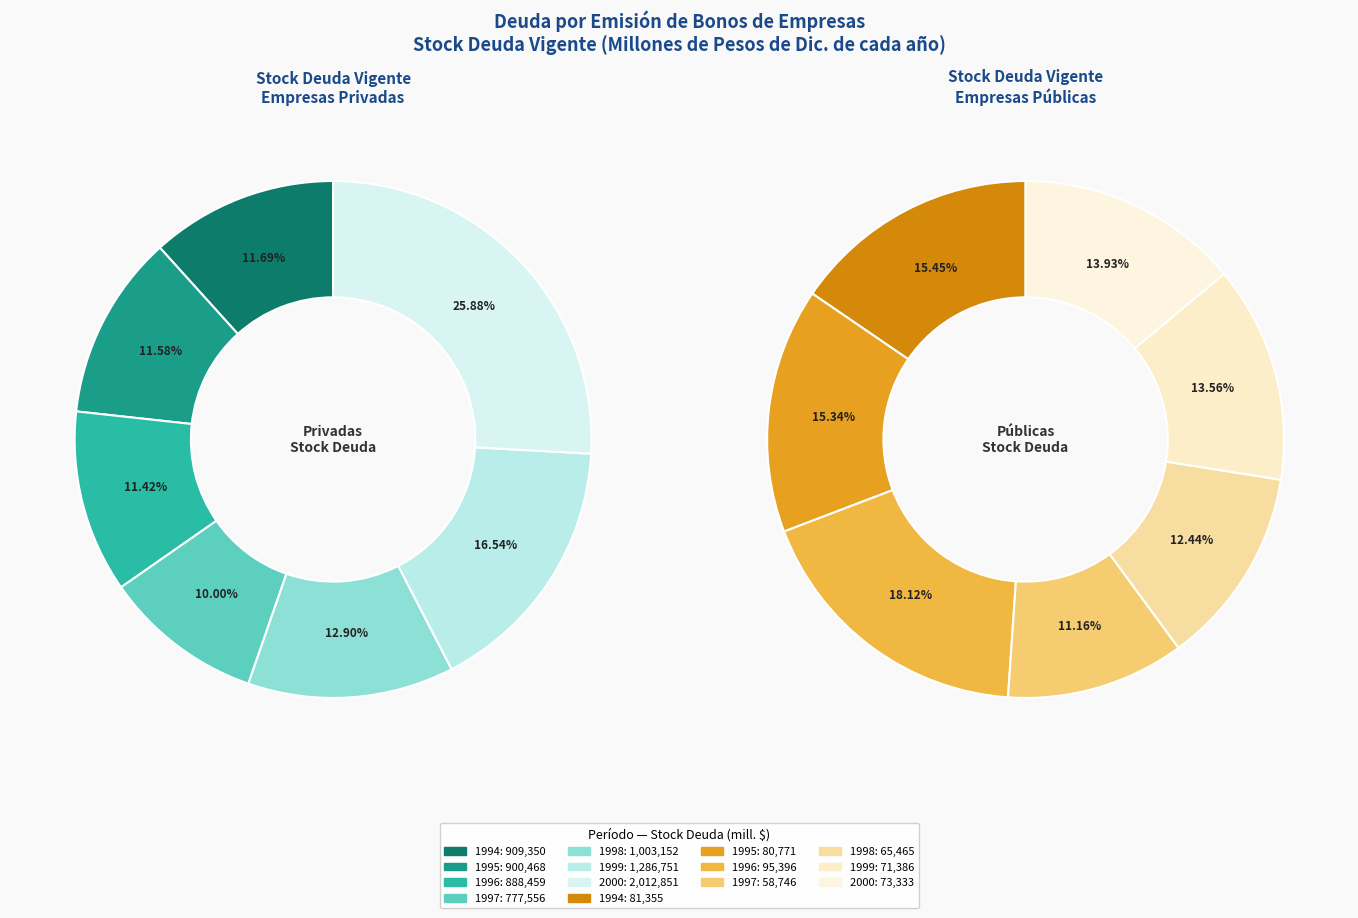

Rank the series by their average value, from lowest to highest.

Publicas, Privadas